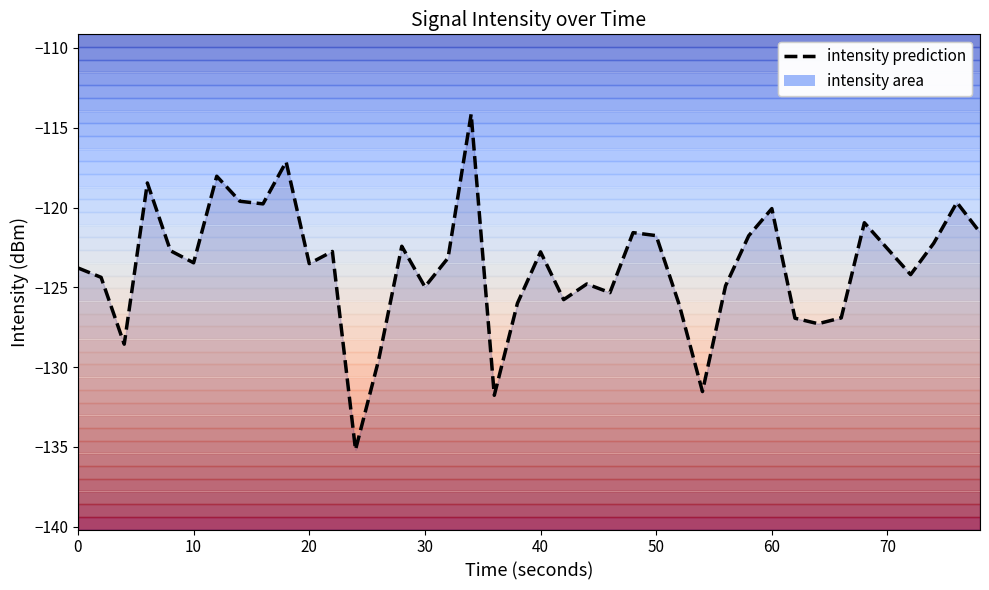

What is the label of the 6th point from the left?

10